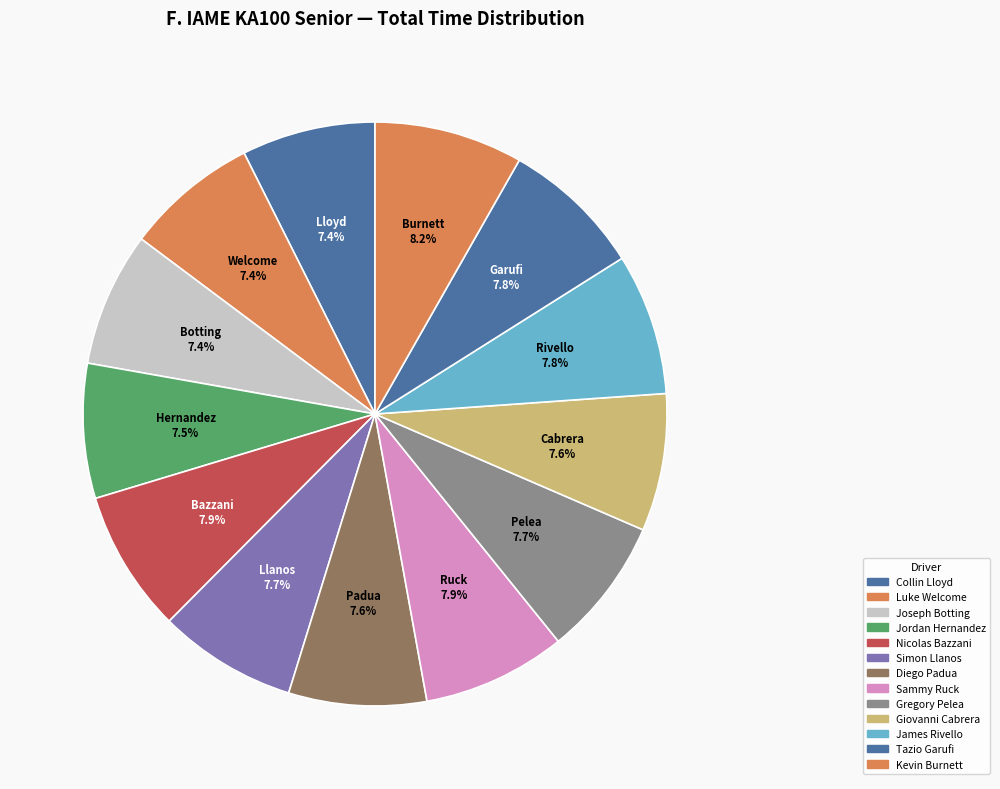

How many segments does this pie chart have?

13